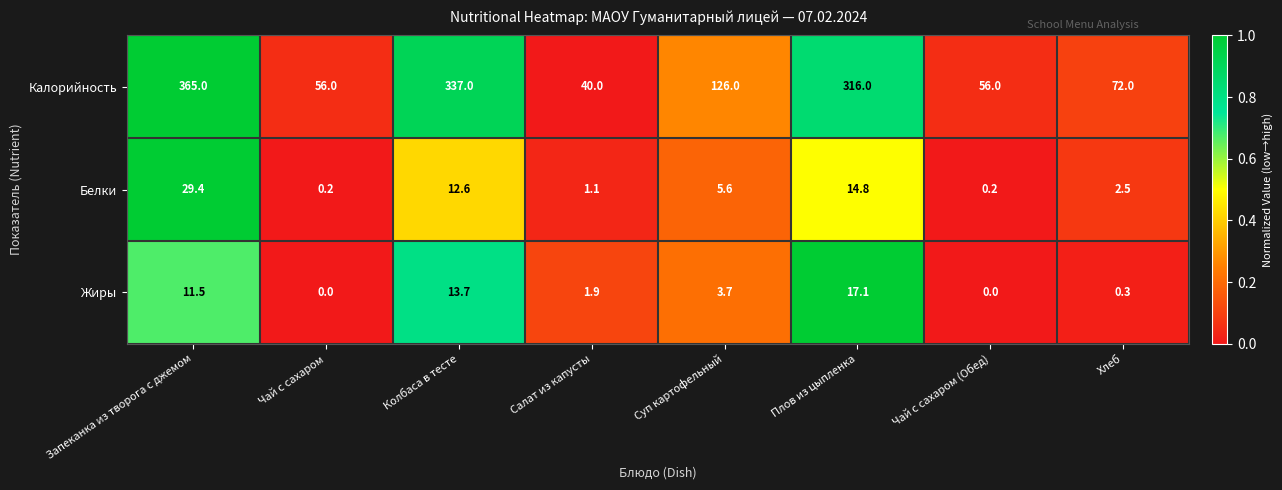

What is the difference between the maximum and minimum values in the Калорийность series?

325.0